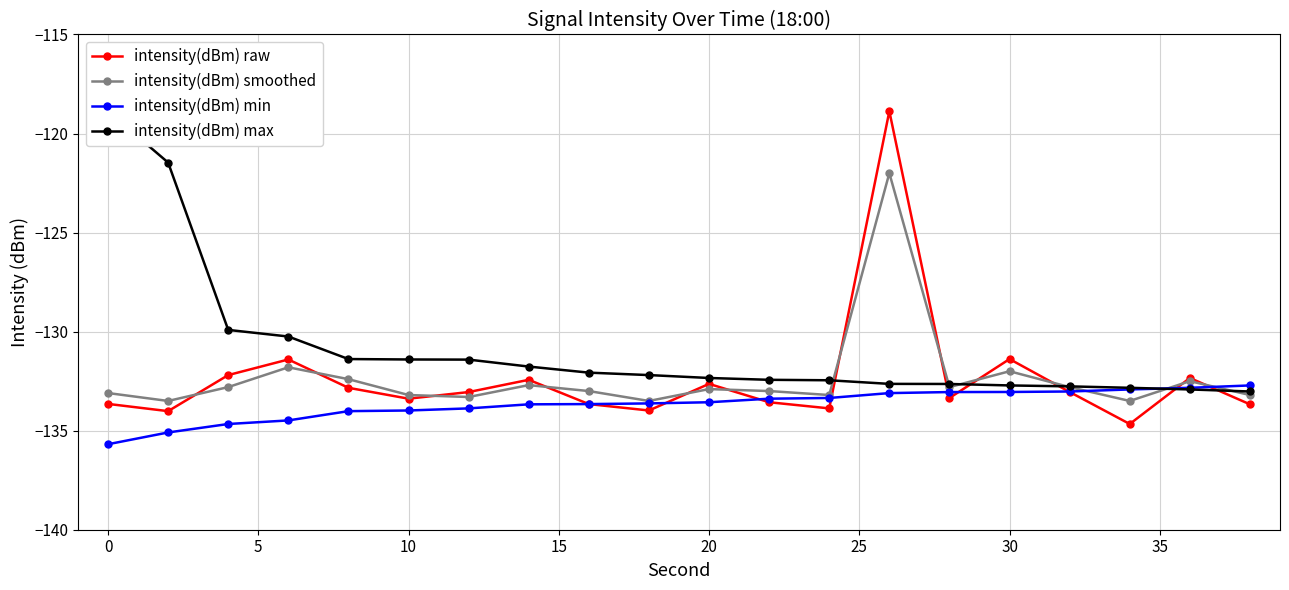

What is the highest value of the intensity(dBm) min series?

-132.7